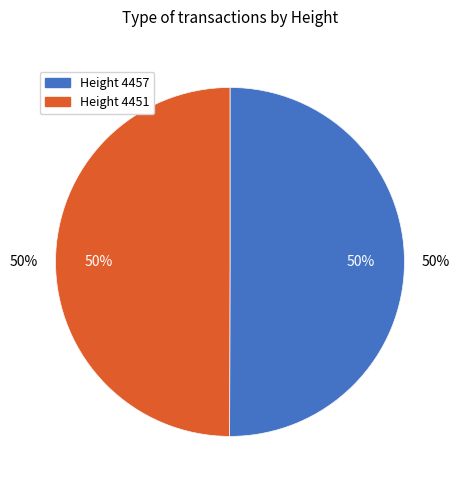

How many slices are in this pie chart?

2